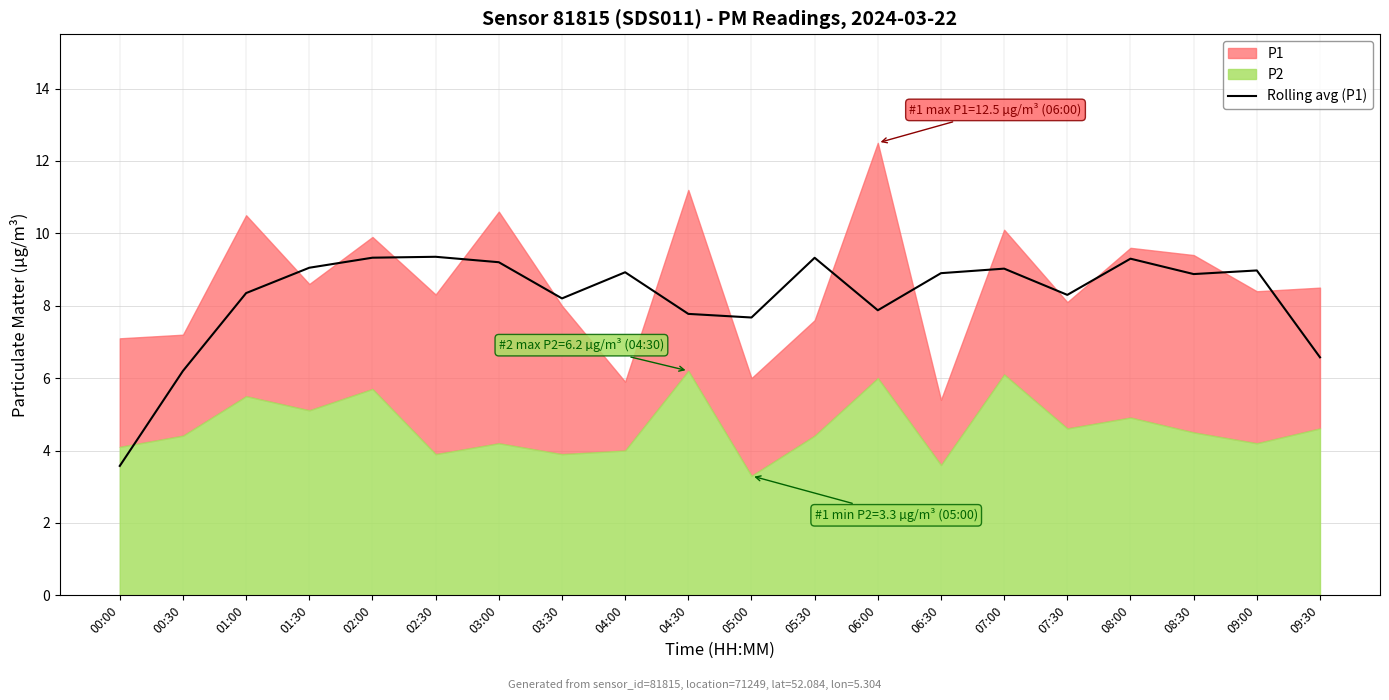

At which label is the value closest to 6?

00:30